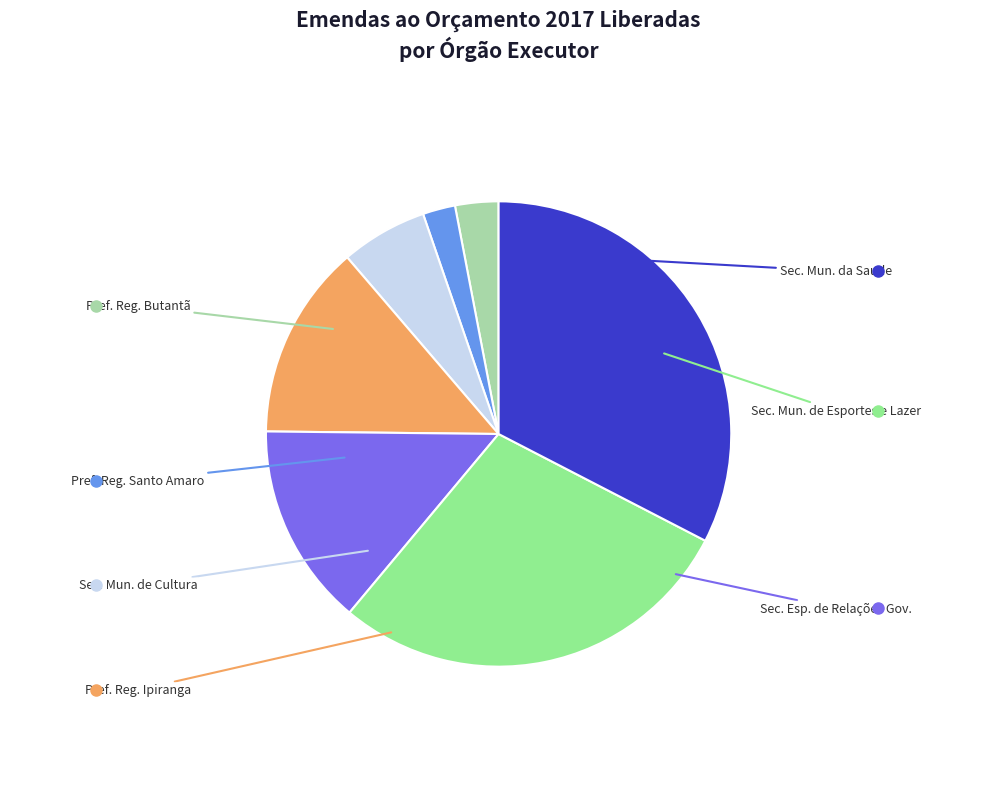

How many segments does this pie chart have?

7